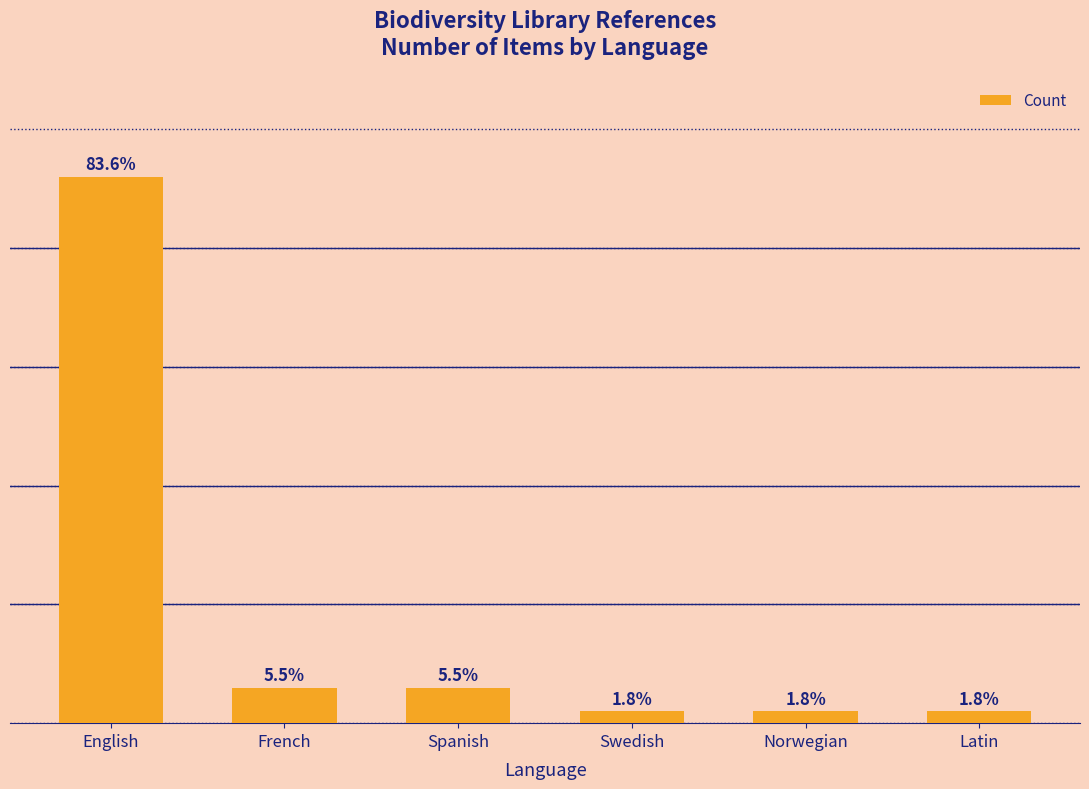

Between Latin and Swedish, which is larger?

Latin